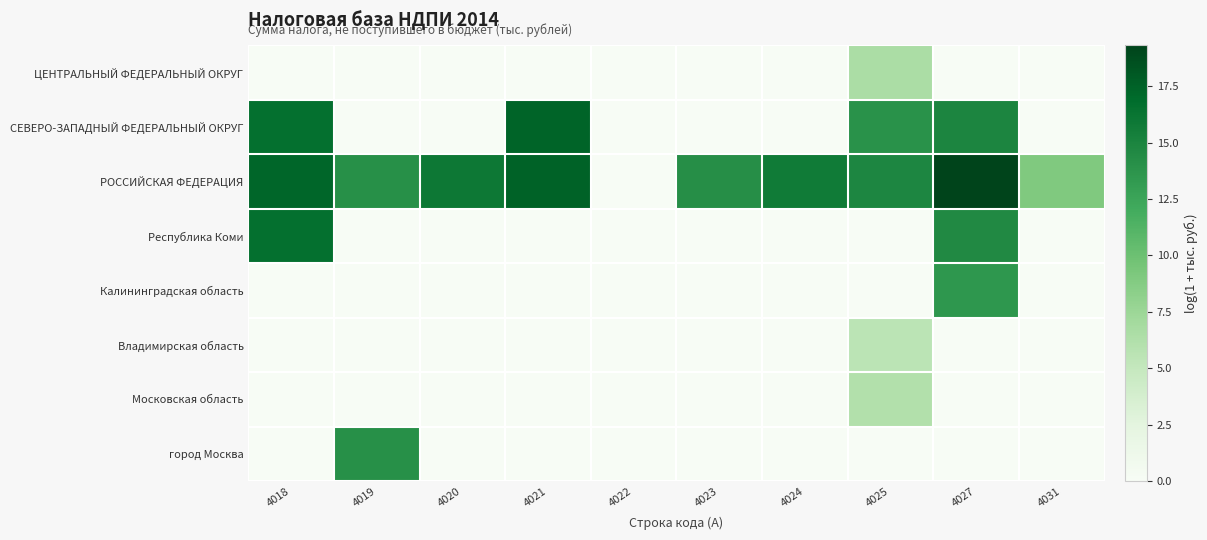

At which category does the chart reach its minimum across all series?

4018